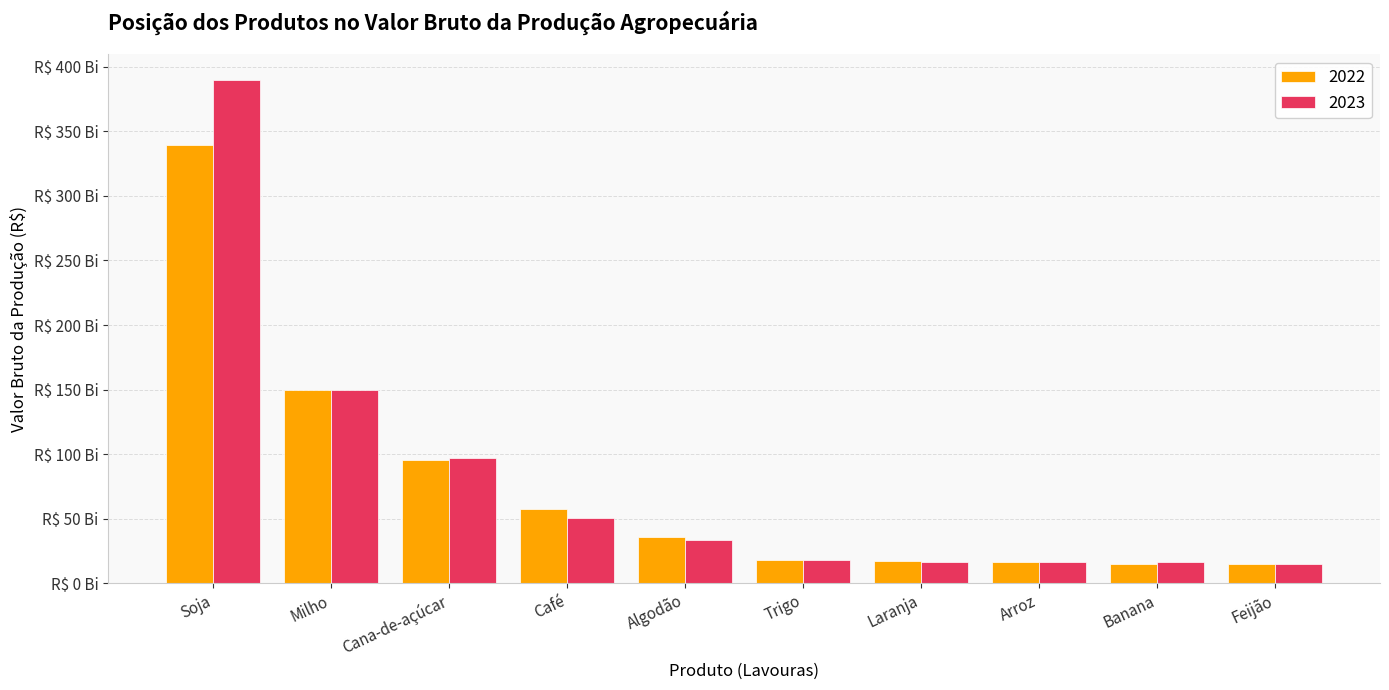

What is the total value across all series at Soja?

729023481875.2